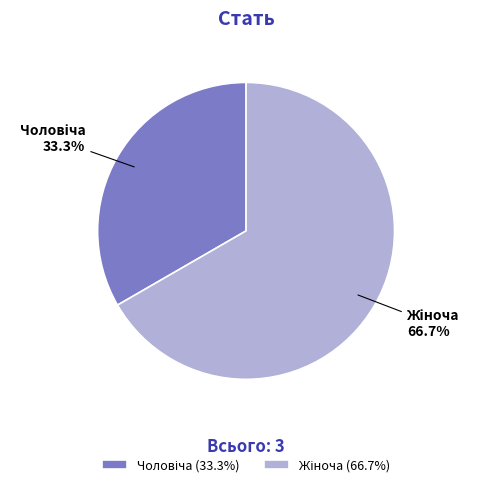

Is there any slice that represents more than half of the pie?

Yes